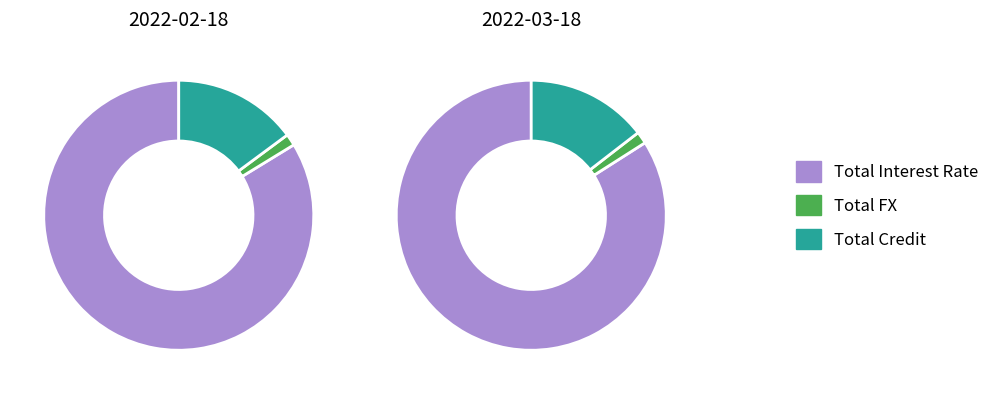

How many segments does this pie chart have?

3